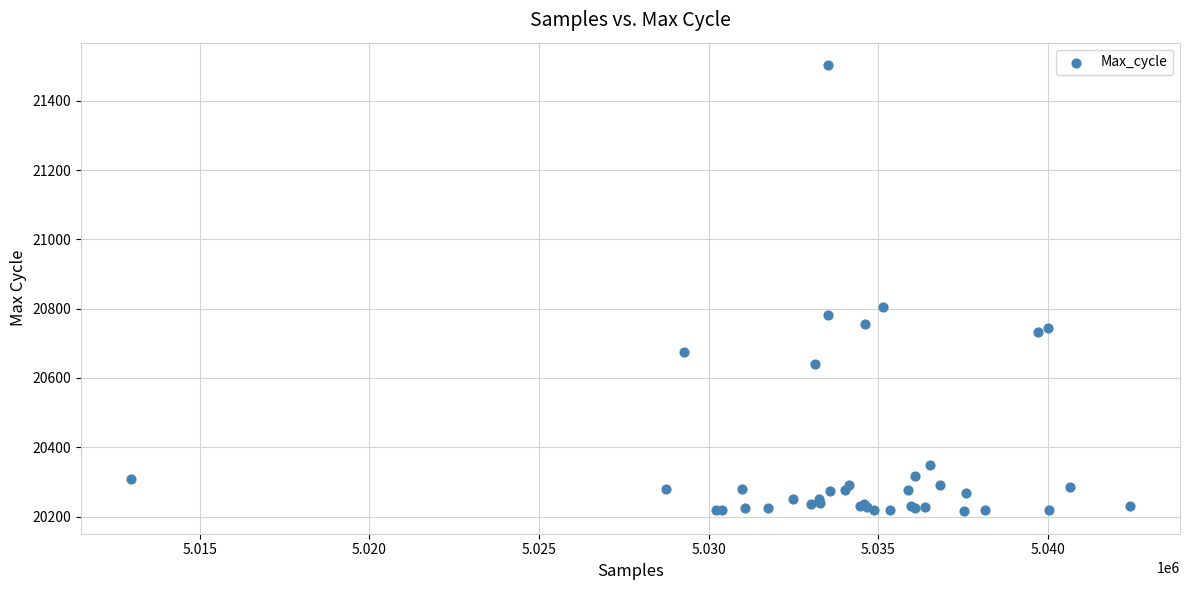

What Y value in the scatter plot is closest to 20859?

20806